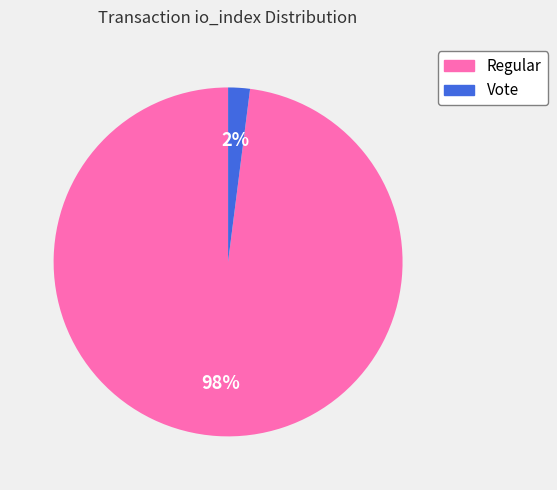

Does any single category account for the majority?

Yes